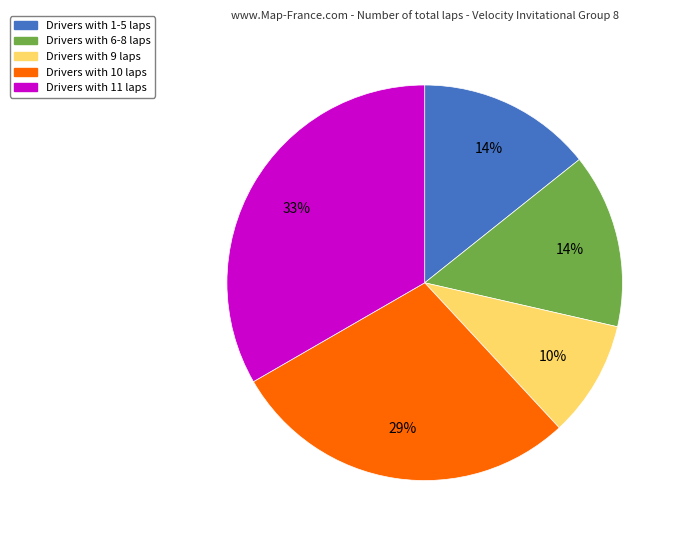

How many slices are in this pie chart?

5